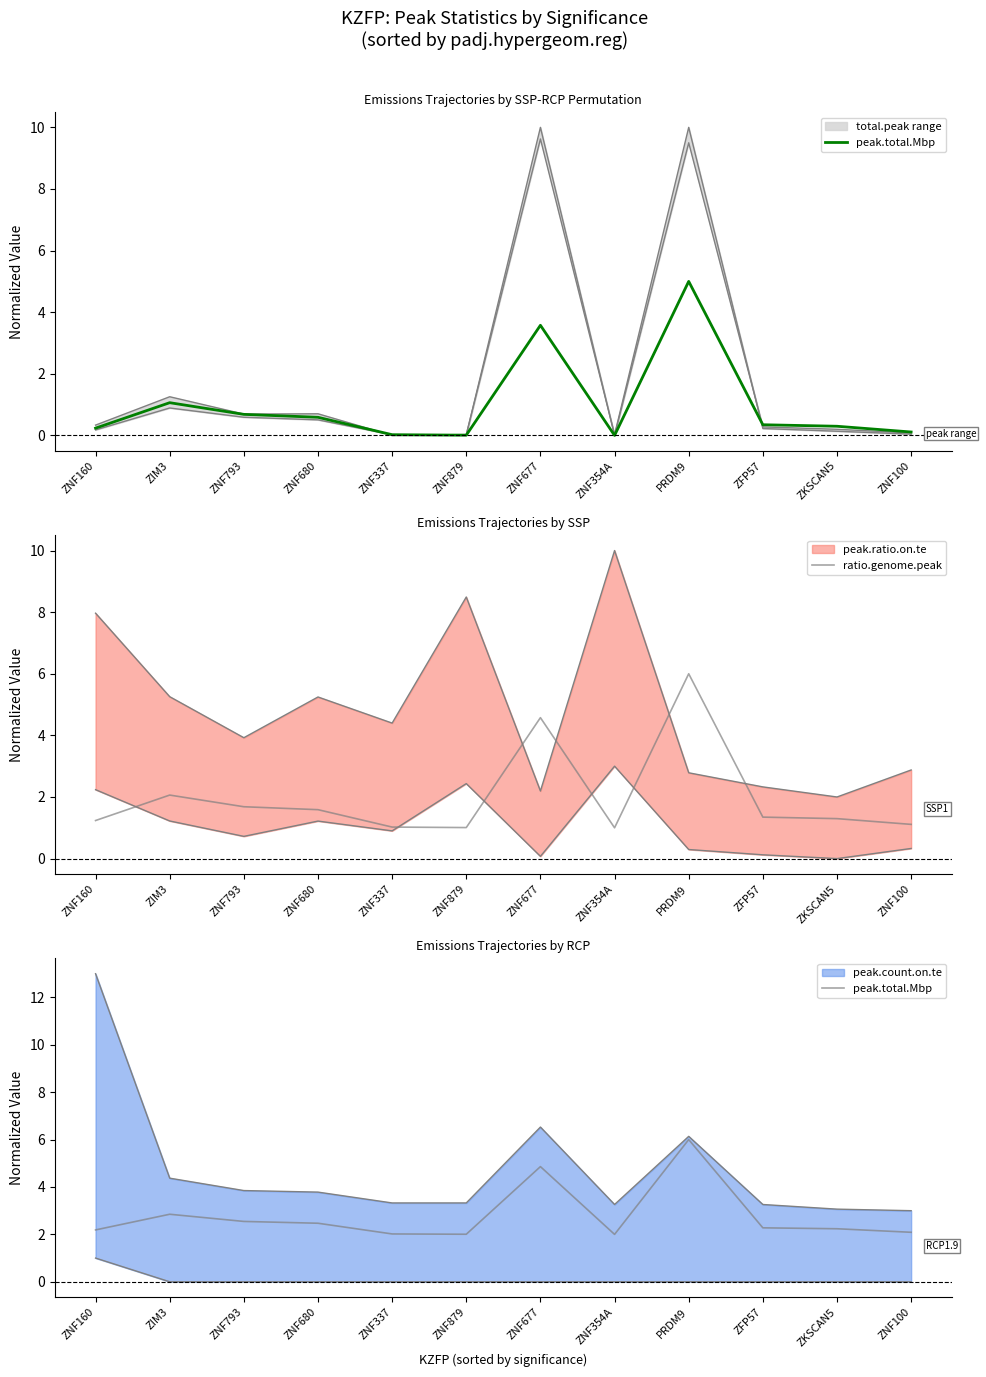

What is the label of the 1st point from the left?

ZNF160